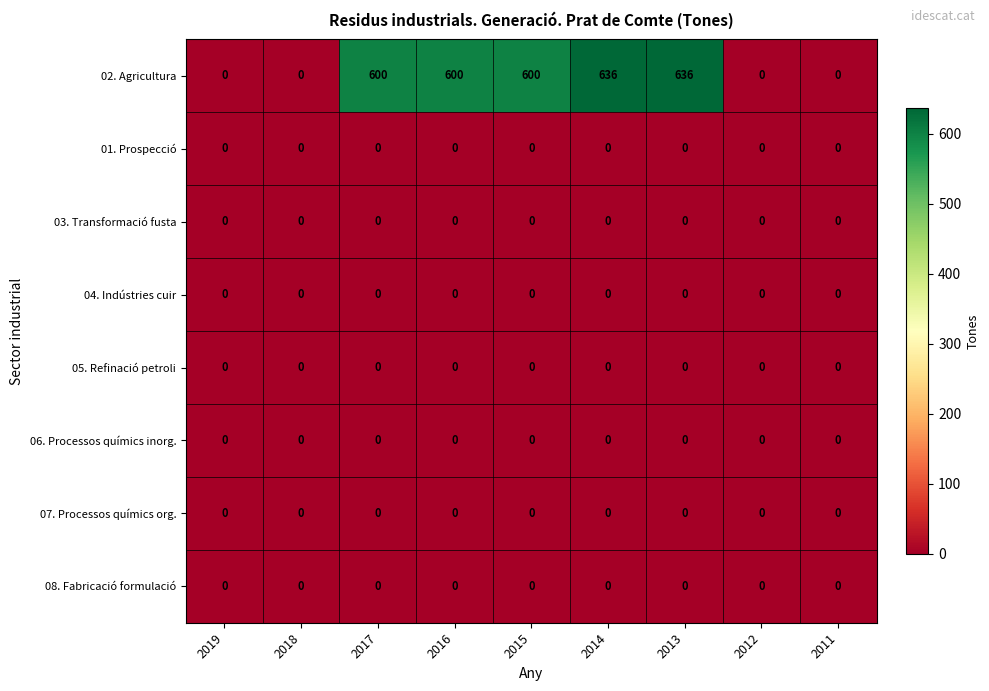

At how many categories does at least one series exceed 164?

5